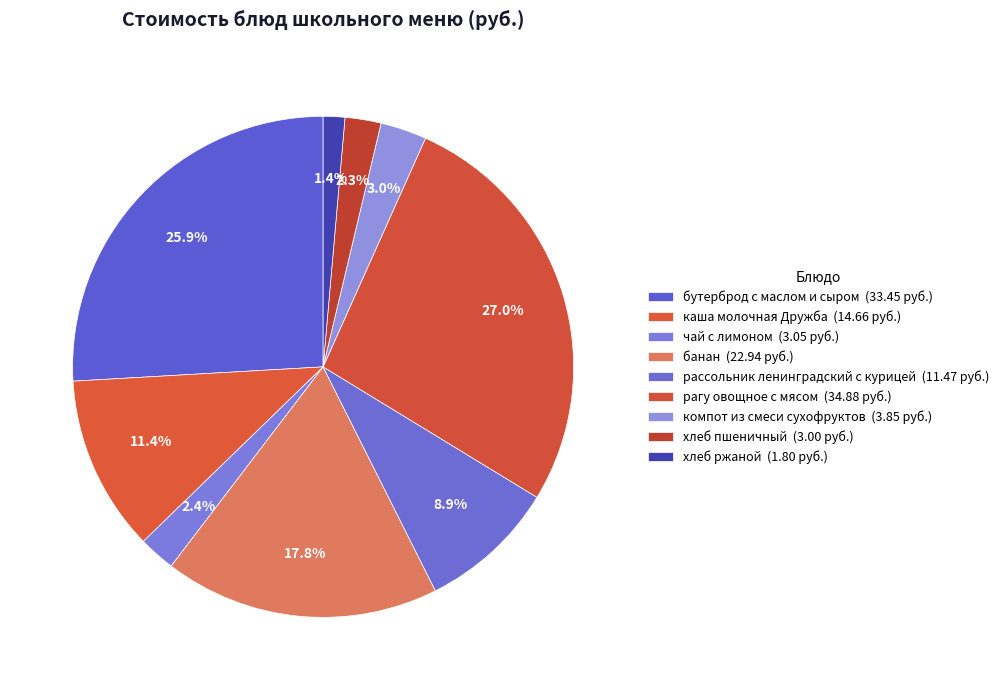

Count the number of slices in the pie.

9